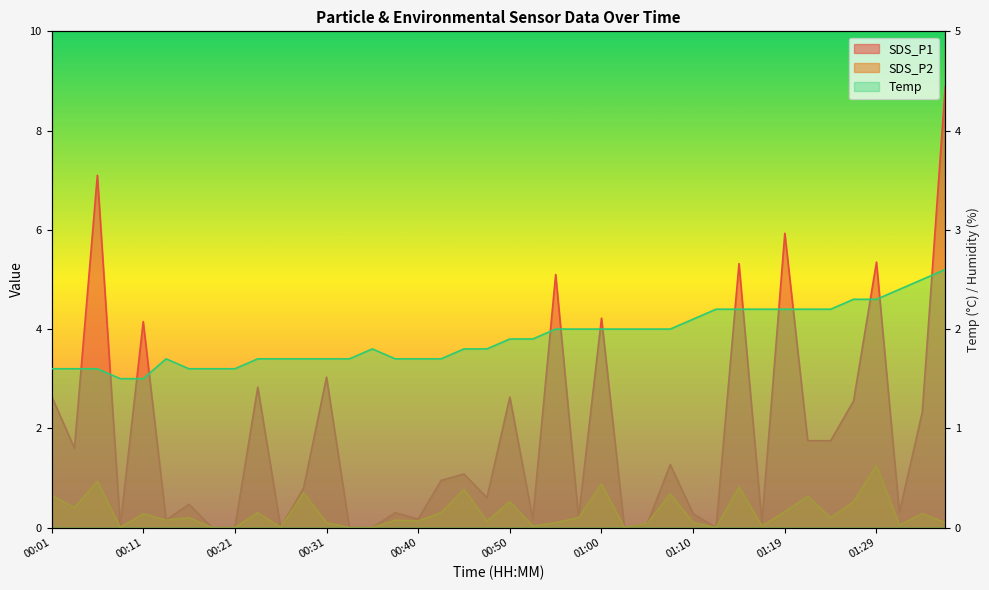

Between 01:22 and 00:53, which is larger?

01:22